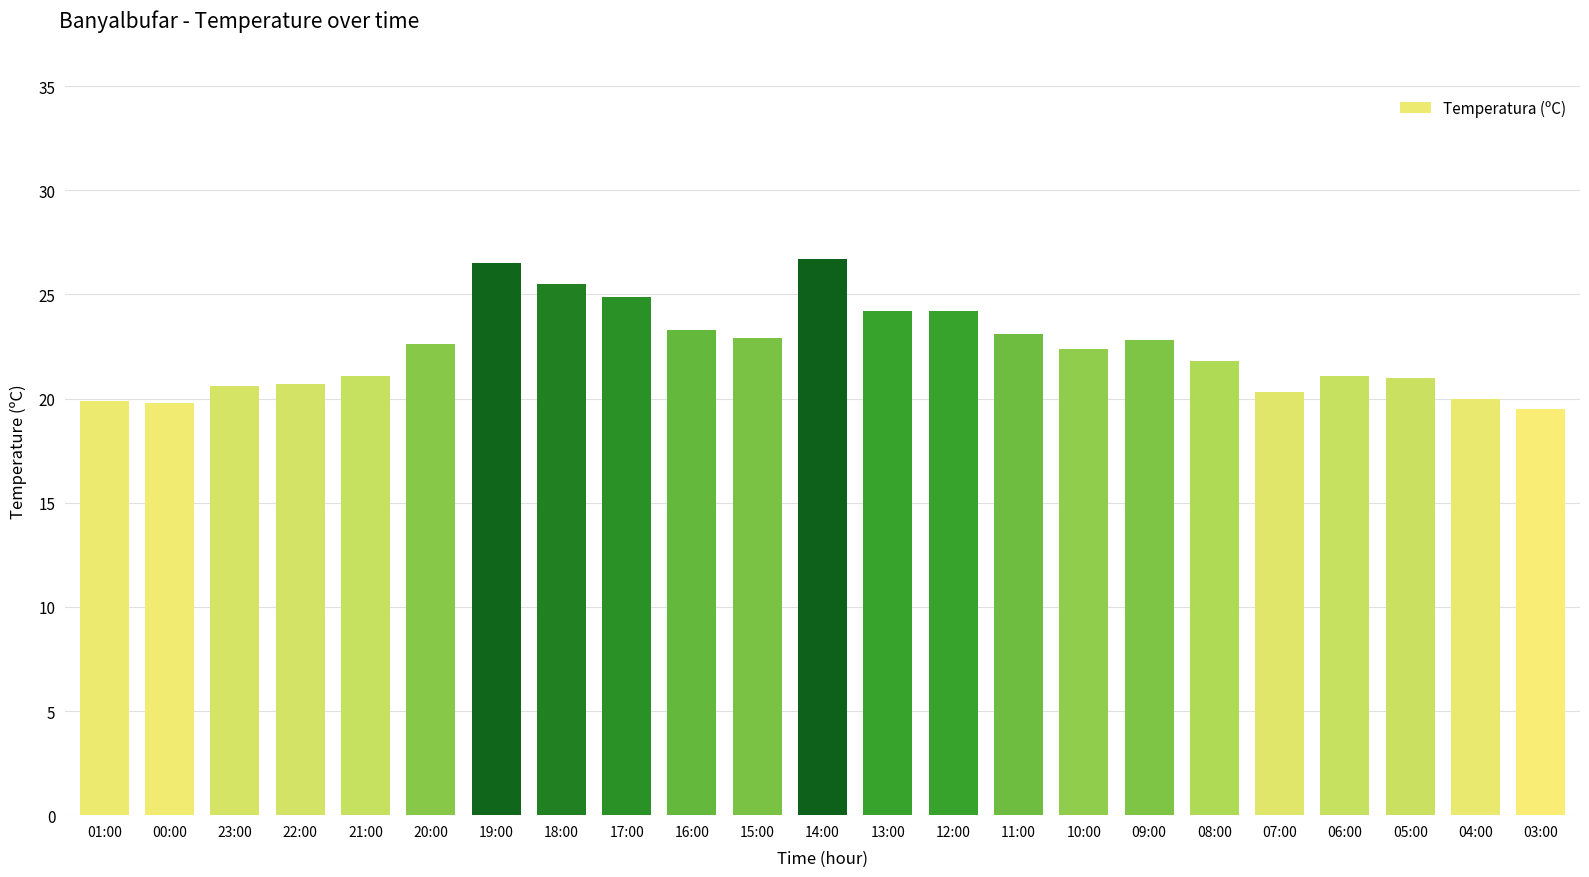

What is the smallest value displayed?

19.5